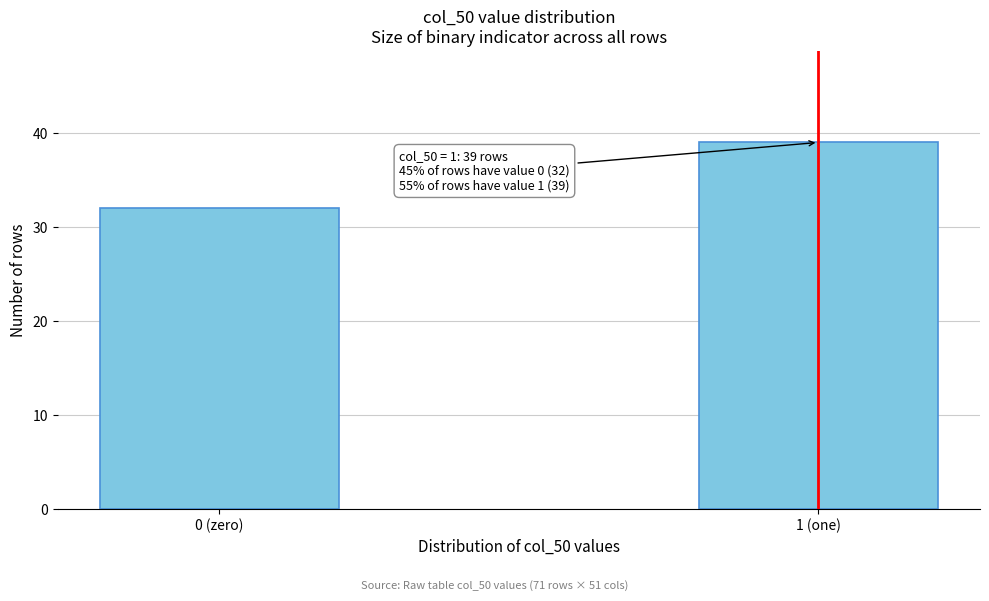

Reading left to right, extract all data points from this chart.

0 (zero)=32	1 (one)=39